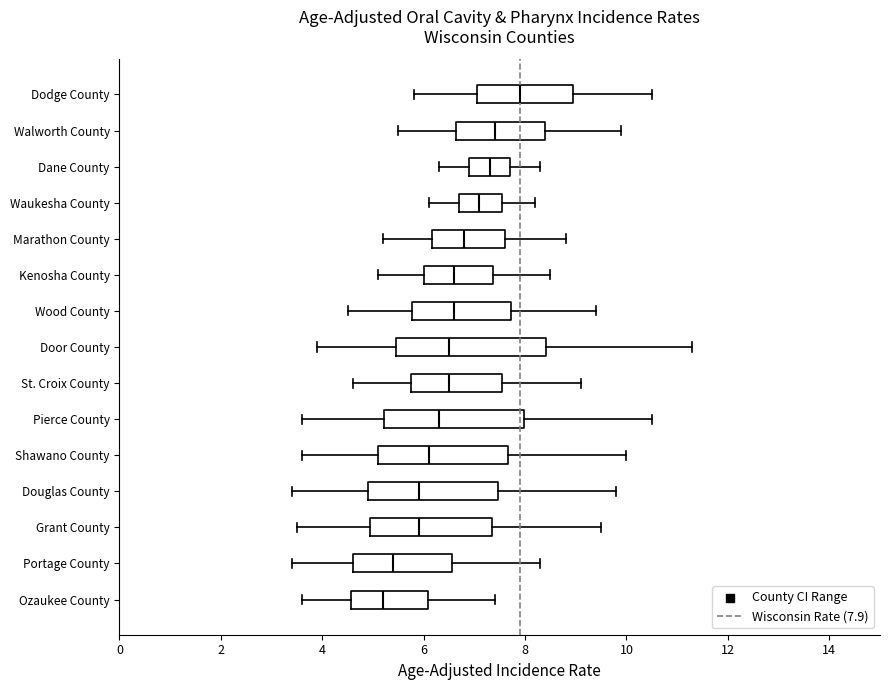

Where does the left whisker of the box for Dane County end on the x-axis? The values are not printed on the chart, so give them approximately, as read against the axis.

6.4